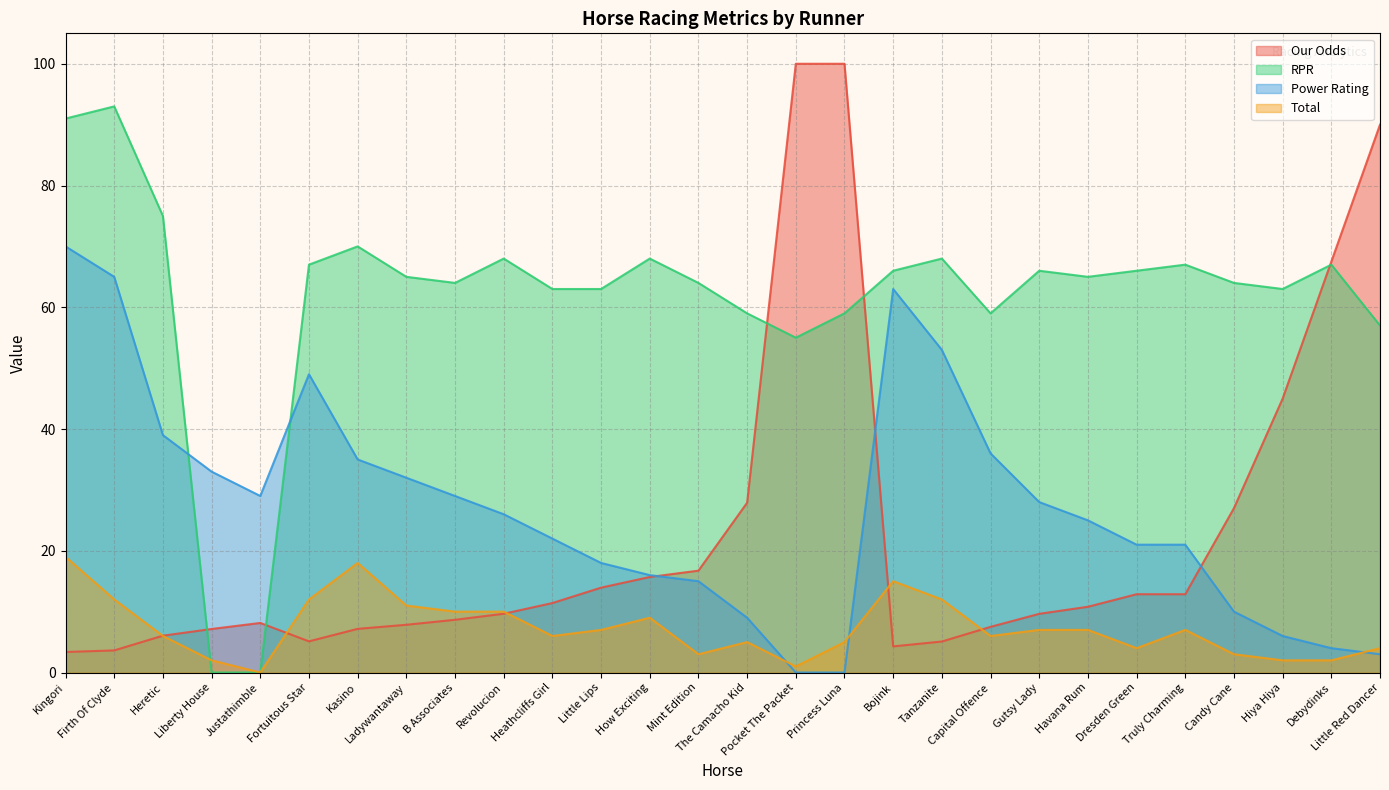

How many lines are shown in the chart?

4